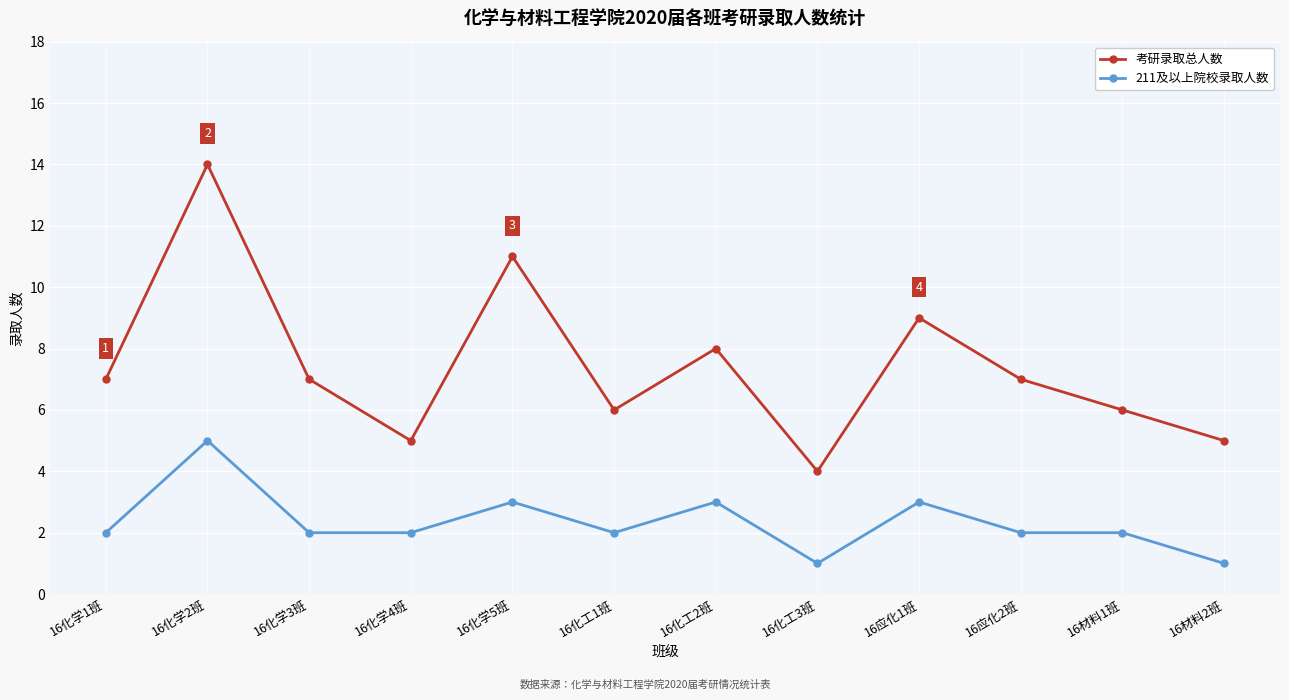

Reading left to right, what are all the values shown in this chart?

考研录取总人数: 7	14	7	5	11	6	8	4	9	7	6	5
211及以上院校录取人数: 2	5	2	2	3	2	3	1	3	2	2	1